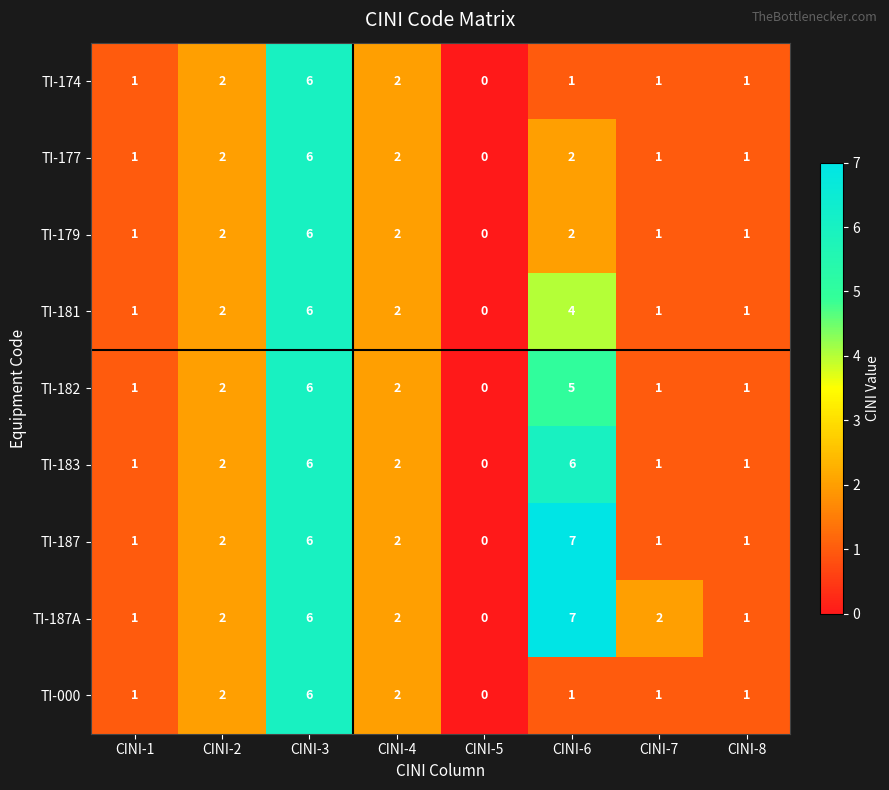

What is the greatest value displayed?

7